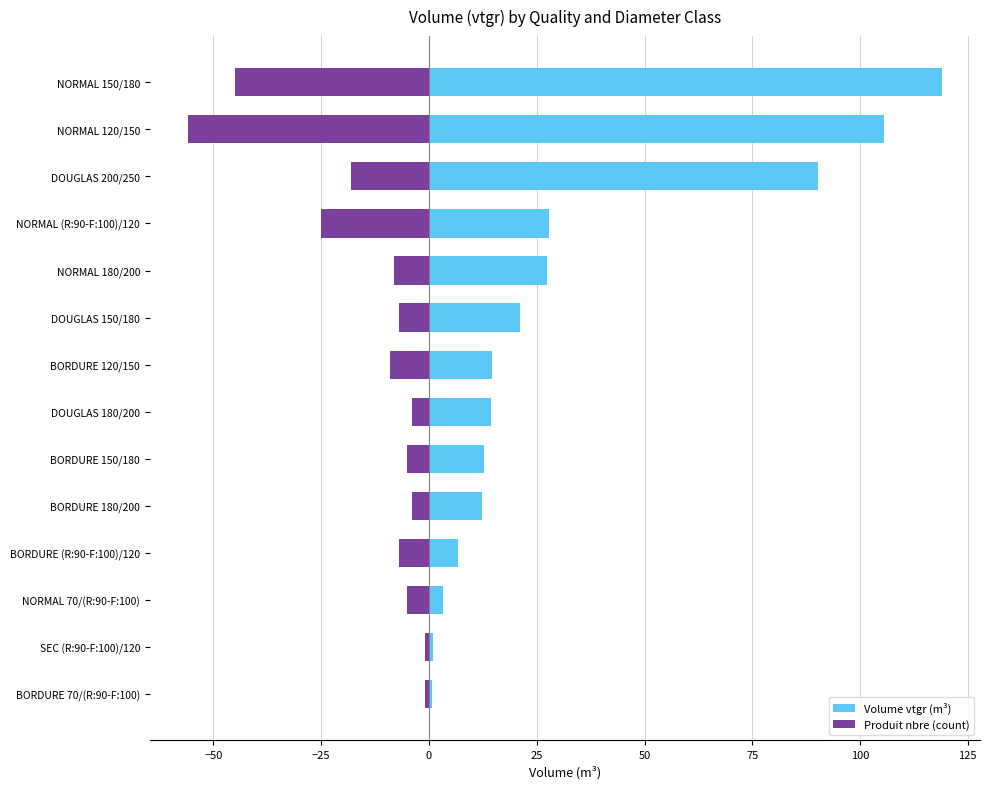

True or false: Volume vtgr (m³) has a value of 6.8 at BORDURE (R:90-F:100)/120.

True